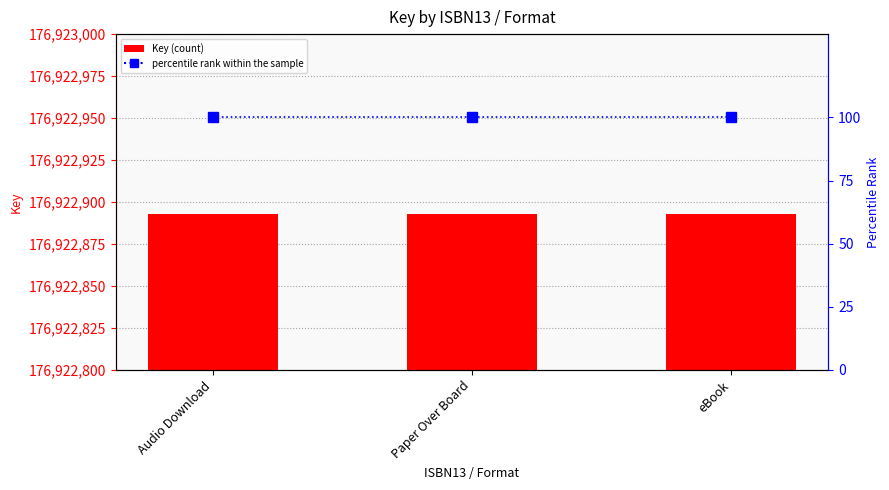

What is the difference between the highest and lowest values at Paper Over Board?

176922793